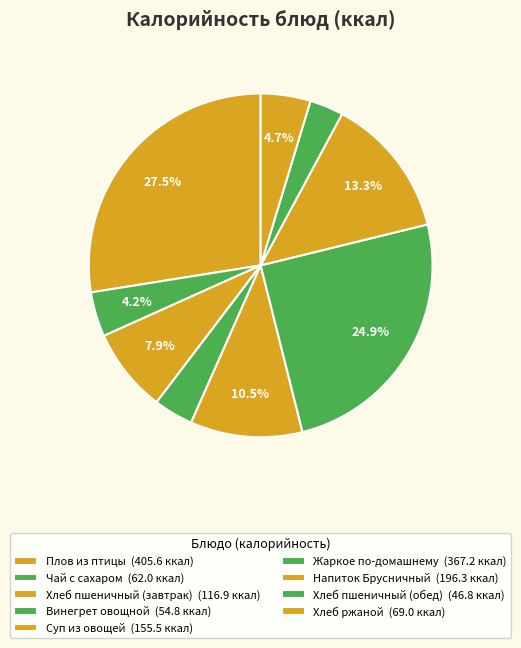

How many segments does this pie chart have?

9